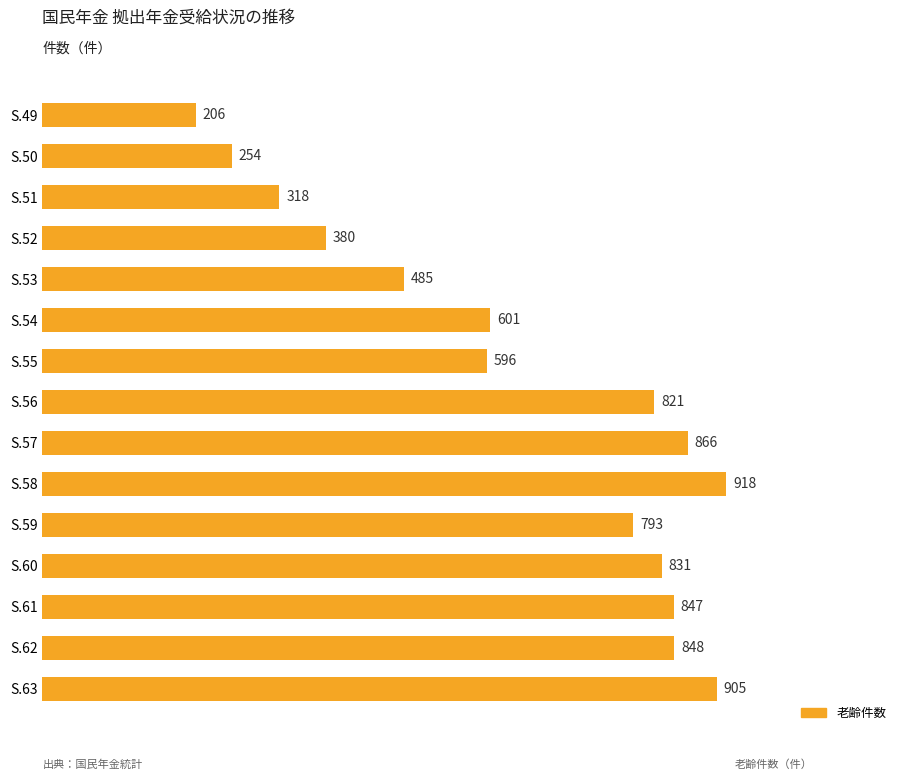

List the labels in order of value, smallest first.

S.49, S.50, S.51, S.52, S.53, S.55, S.54, S.59, S.56, S.60, S.61, S.62, S.57, S.63, S.58